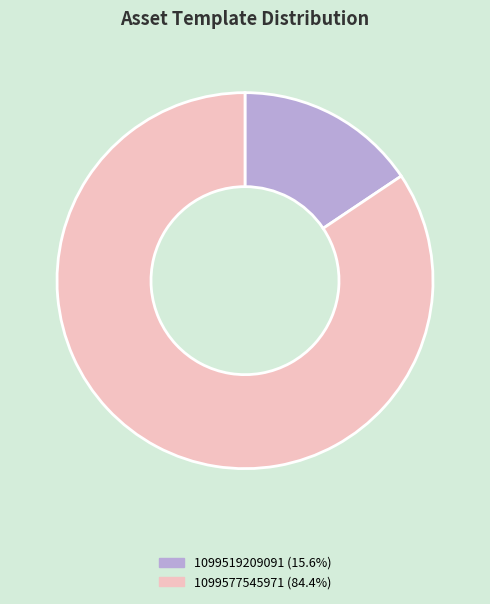

Between 1099577545971 and 1099519209091, which is larger?

1099577545971